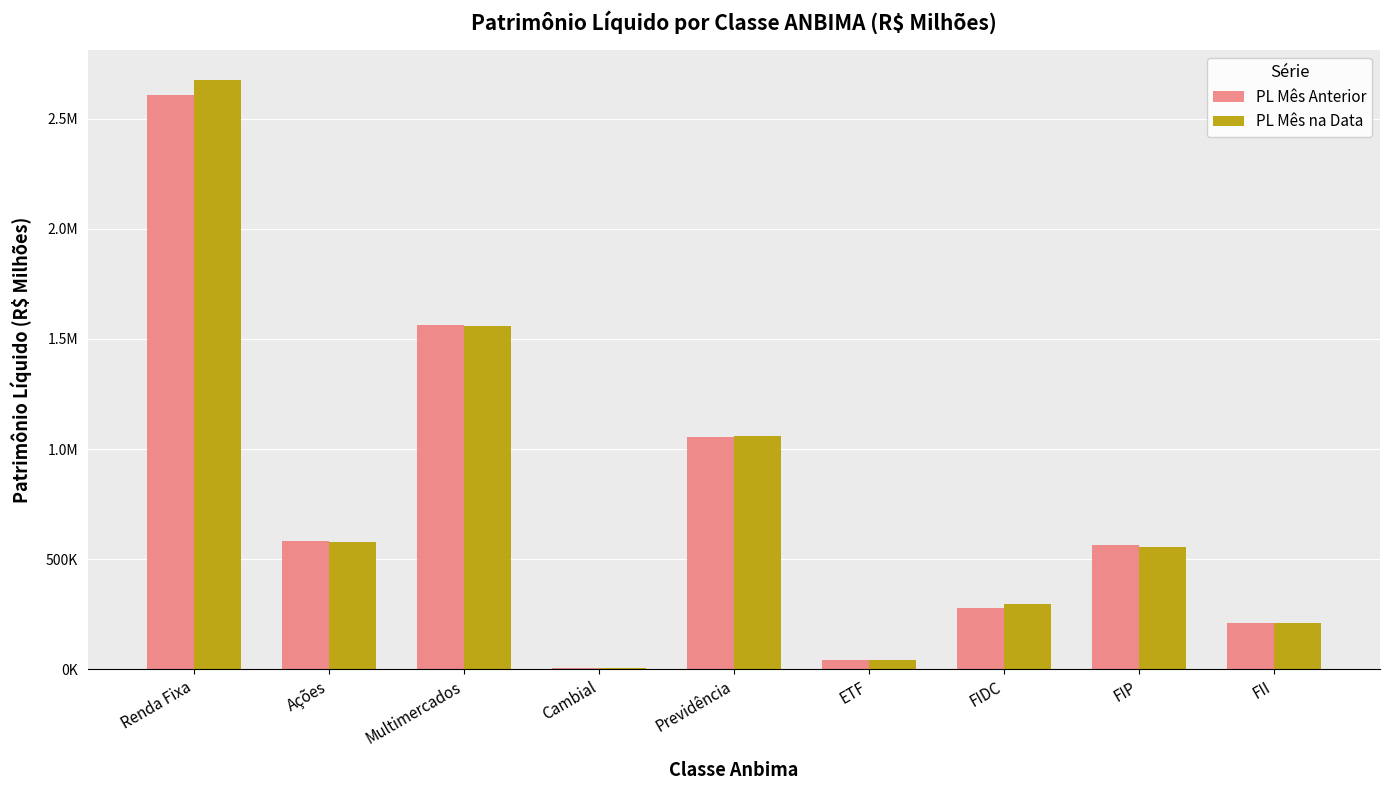

Reading right to left, transcribe all the data shown in this chart.

PL Mês Anterior: FII=210254.9	FIP=562740.3	FIDC=278508.5	ETF=41347.6	Previdência=1054576.9	Cambial=7682.7	Multimercados=1565124.0	Ações=584069.8	Renda Fixa=2604979.8
PL Mês na Data: FII=210254.9	FIP=553099.0	FIDC=297669.1	ETF=41399.7	Previdência=1057665.2	Cambial=7765.2	Multimercados=1558548.0	Ações=576471.2	Renda Fixa=2675466.0